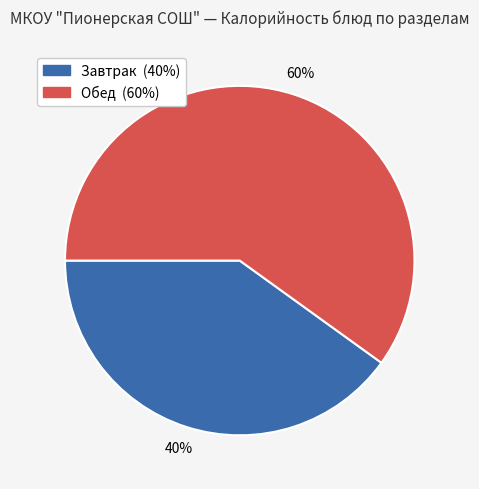

Is there any slice that represents more than half of the pie?

Yes